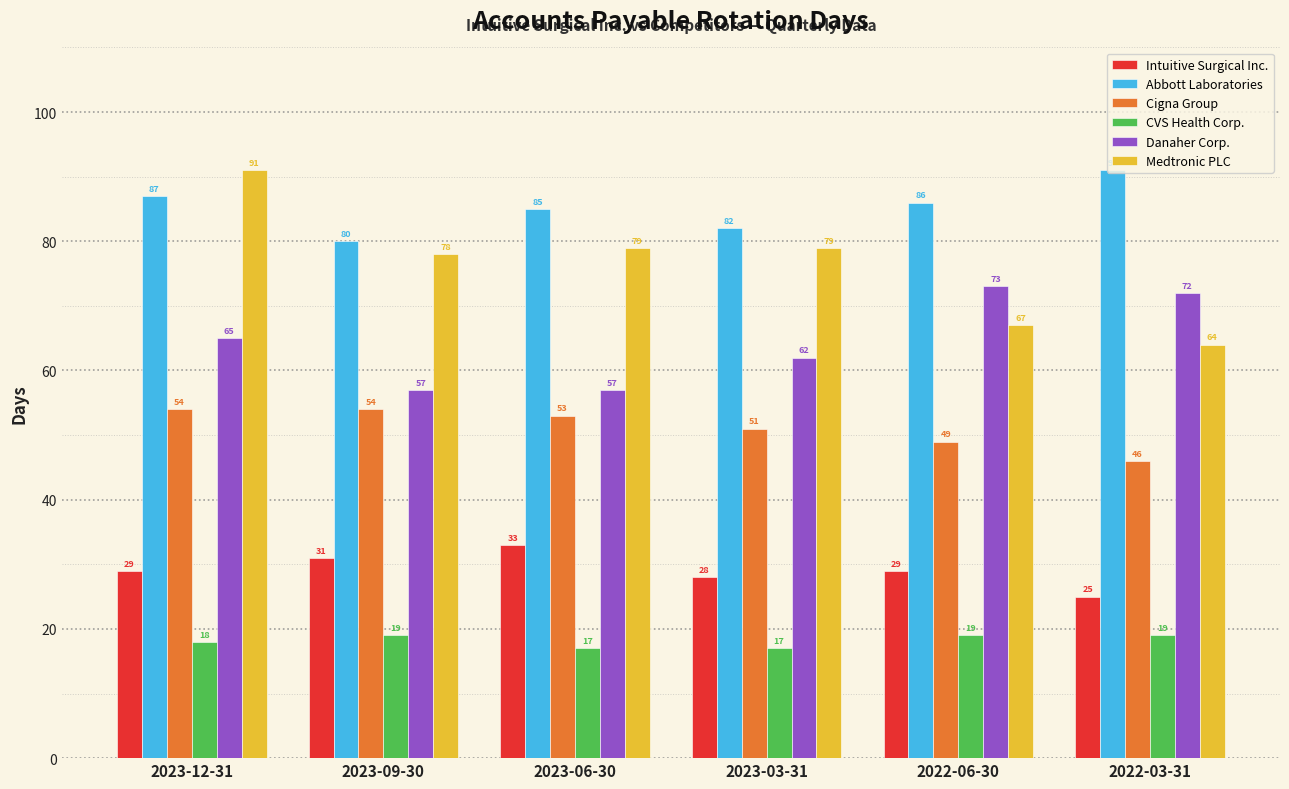

What is the approximate value of Cigna Group at 2022-06-30?

49